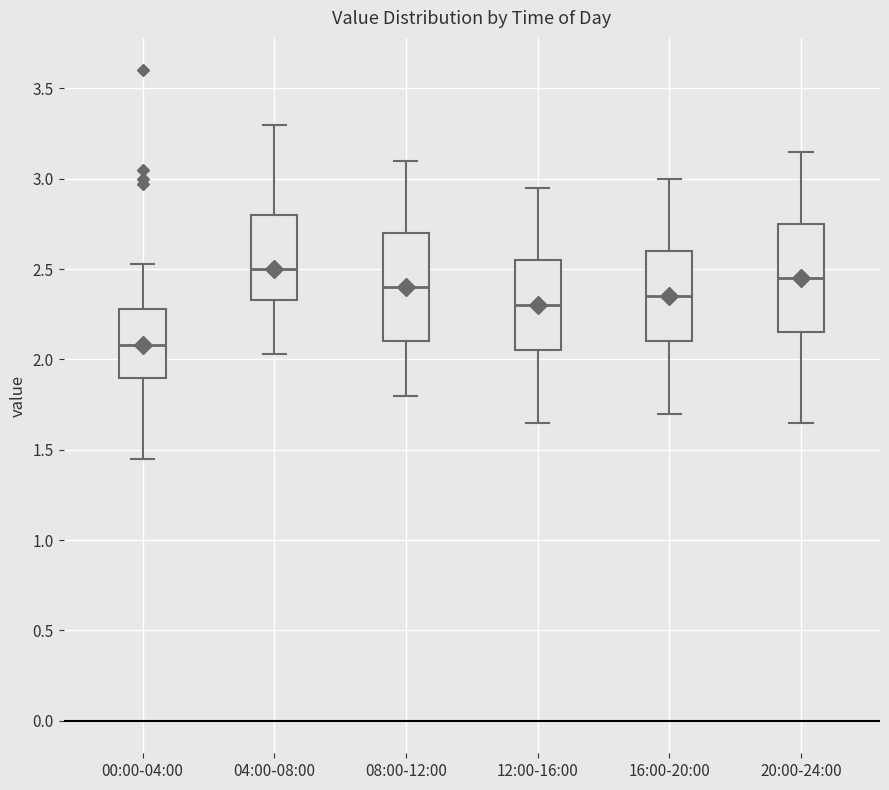

Reading left to right, read every box against the y-axis: the position of its median line, the range the box covers, and the ends of its whiskers. The values are not printed on the chart, so give them approximately, as read against the axis.

00:00-04:00: median 2.10, box 1.90 to 2.30, whiskers 1.45 to 2.55
04:00-08:00: median 2.50, box 2.35 to 2.80, whiskers 2.05 to 3.30
08:00-12:00: median 2.40, box 2.10 to 2.70, whiskers 1.80 to 3.10
12:00-16:00: median 2.30, box 2.05 to 2.55, whiskers 1.65 to 2.95
16:00-20:00: median 2.35, box 2.10 to 2.60, whiskers 1.70 to 3.00
20:00-24:00: median 2.45, box 2.15 to 2.75, whiskers 1.65 to 3.15